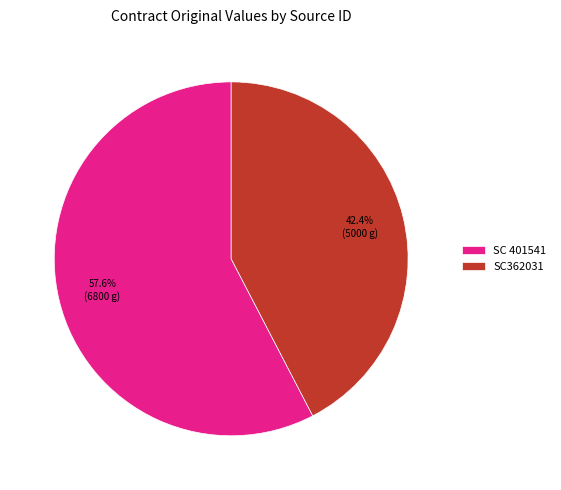

What is the total percentage of SC362031 and SC 401541?

100.0%